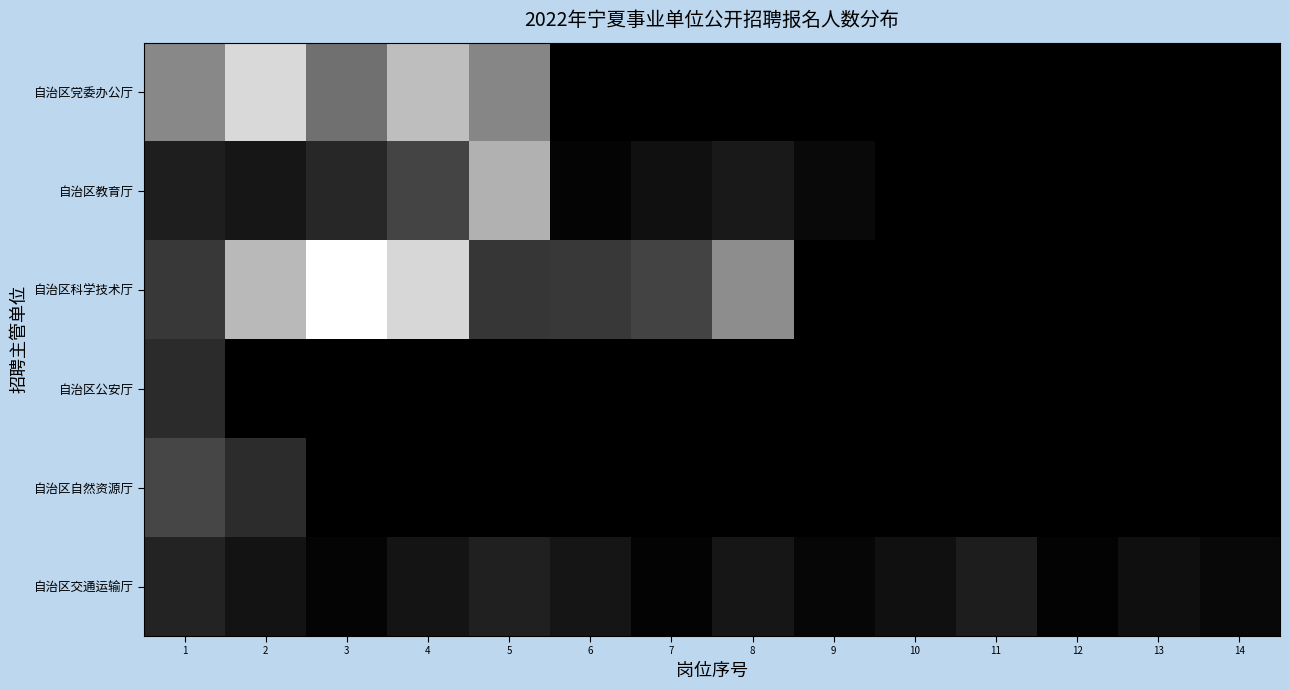

Reading left to right, list all the values displayed in this chart.

自治区党委办公厅: 1=0.5	2=0.9	3=0.4	4=0.7	5=0.5	6=0.0	7=0.0	8=0.0	9=0.0	10=0.0	11=0.0	12=0.0	13=0.0	14=0.0
自治区教育厅: 1=0.1	2=0.1	3=0.2	4=0.3	5=0.7	6=0.0	7=0.1	8=0.1	9=0.0	10=0.0	11=0.0	12=0.0	13=0.0	14=0.0
自治区科学技术厅: 1=0.2	2=0.7	3=1.0	4=0.8	5=0.2	6=0.2	7=0.3	8=0.6	9=0.0	10=0.0	11=0.0	12=0.0	13=0.0	14=0.0
自治区公安厅: 1=0.2	2=0.0	3=0.0	4=0.0	5=0.0	6=0.0	7=0.0	8=0.0	9=0.0	10=0.0	11=0.0	12=0.0	13=0.0	14=0.0
自治区自然资源厅: 1=0.3	2=0.2	3=0.0	4=0.0	5=0.0	6=0.0	7=0.0	8=0.0	9=0.0	10=0.0	11=0.0	12=0.0	13=0.0	14=0.0
自治区交通运输厅: 1=0.1	2=0.1	3=0.0	4=0.1	5=0.1	6=0.1	7=0.0	8=0.1	9=0.0	10=0.1	11=0.1	12=0.0	13=0.1	14=0.0